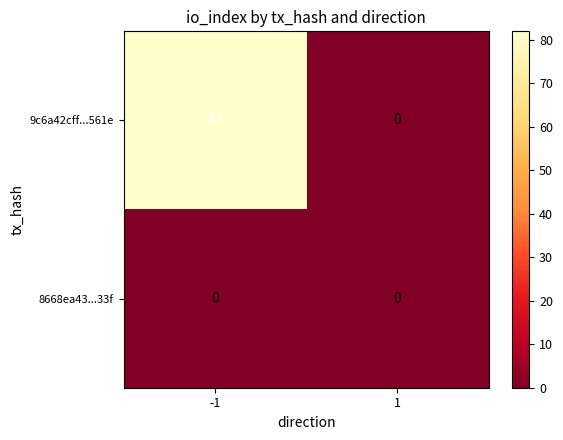

The 9c6a42cff...561e series shows 30 at 1. True or false?

False